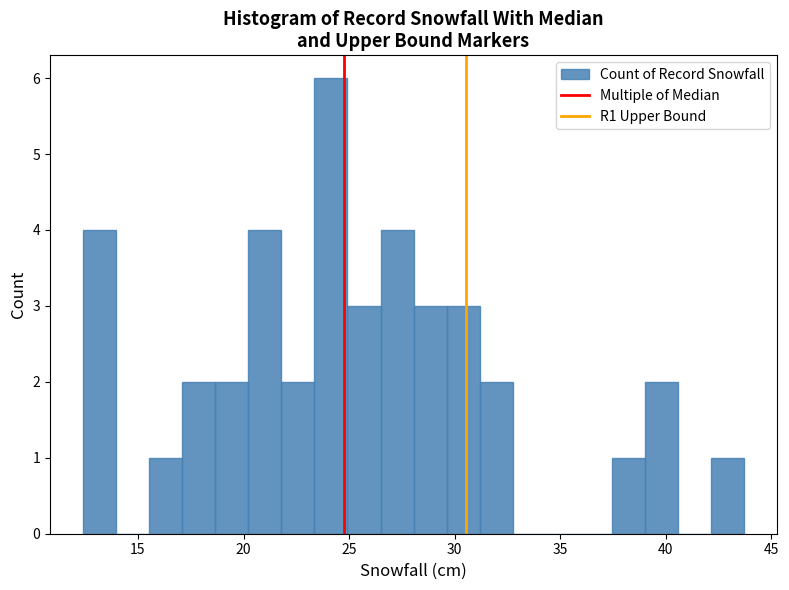

Read against the x-axis, roughly where is the centre of the tallest bar?

24.0